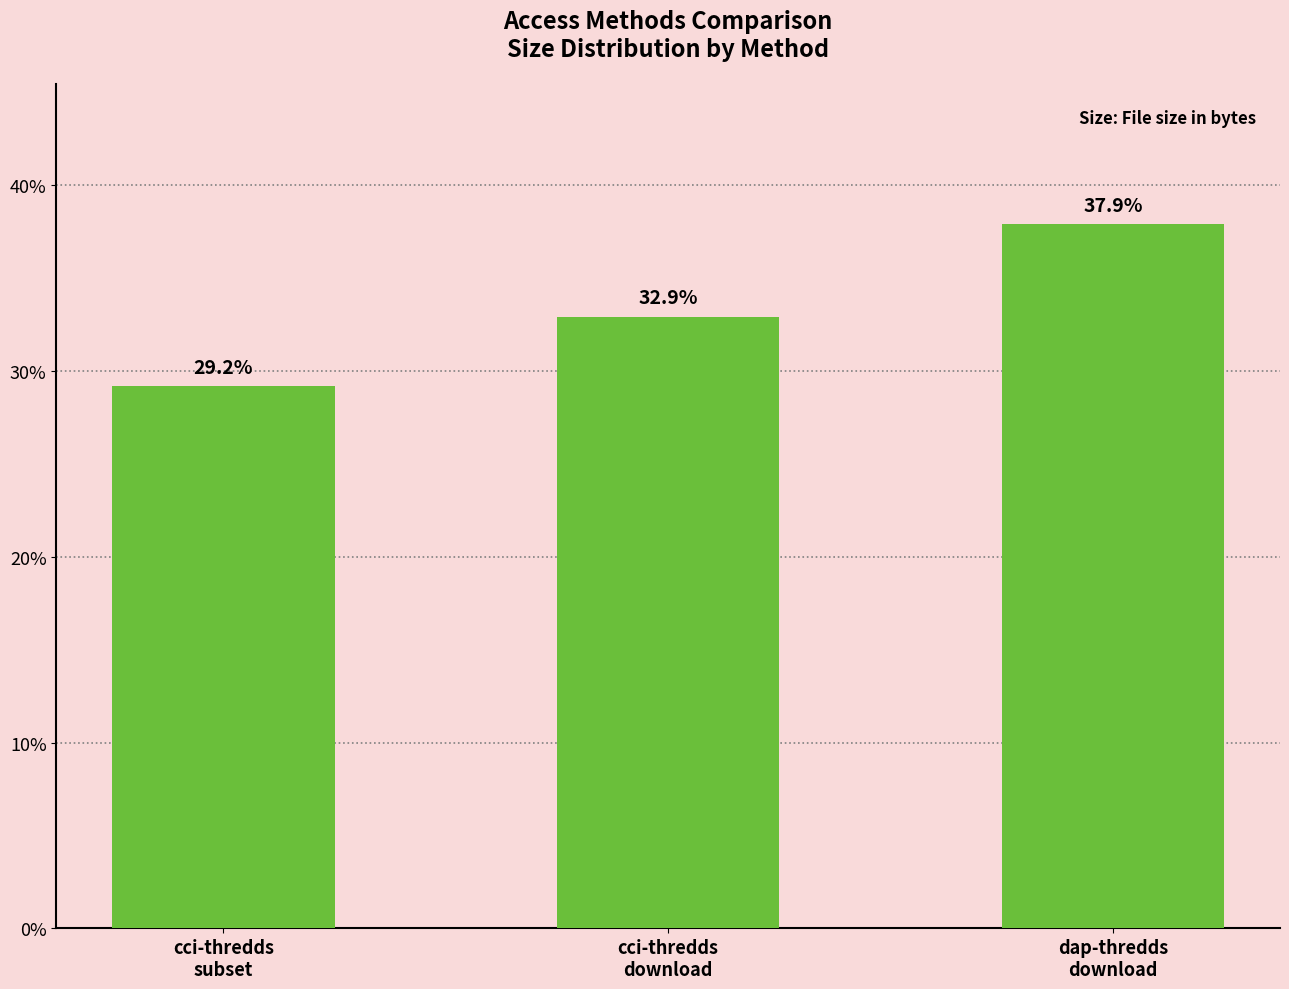

What is the label of the 1st bar from the right?

dap-thredds
download